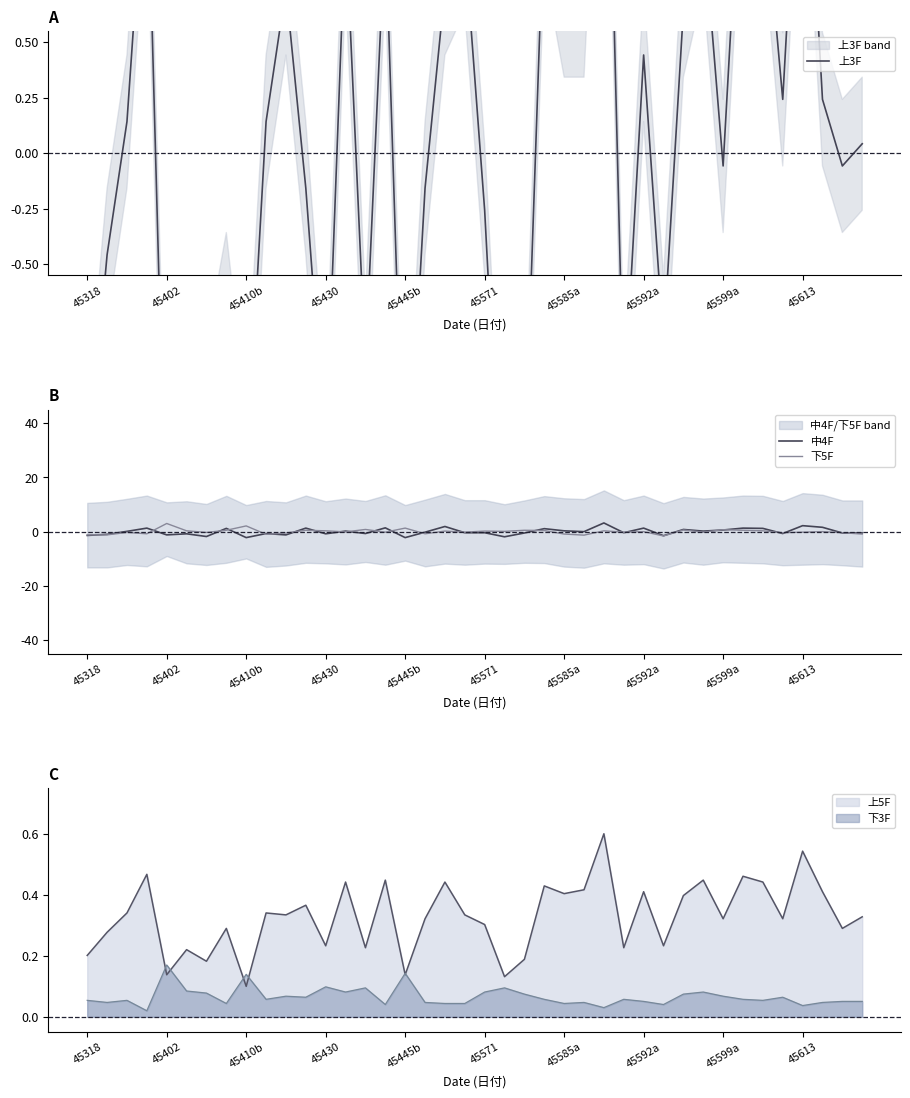

The value of 上3F at 33 is 2.5. True or false?

False